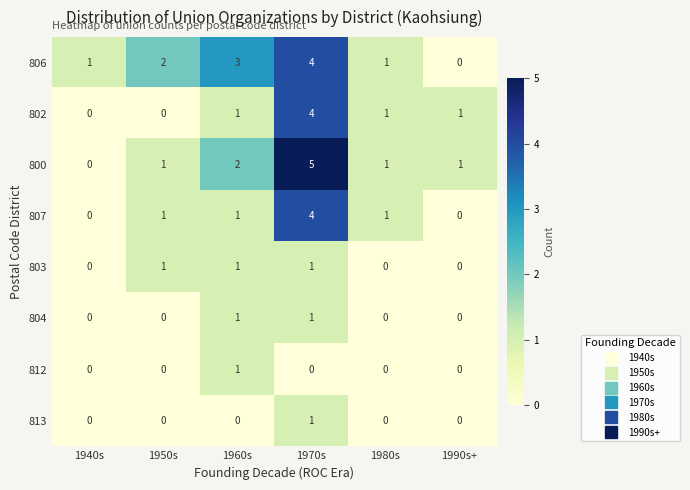

What is the greatest value displayed?

5